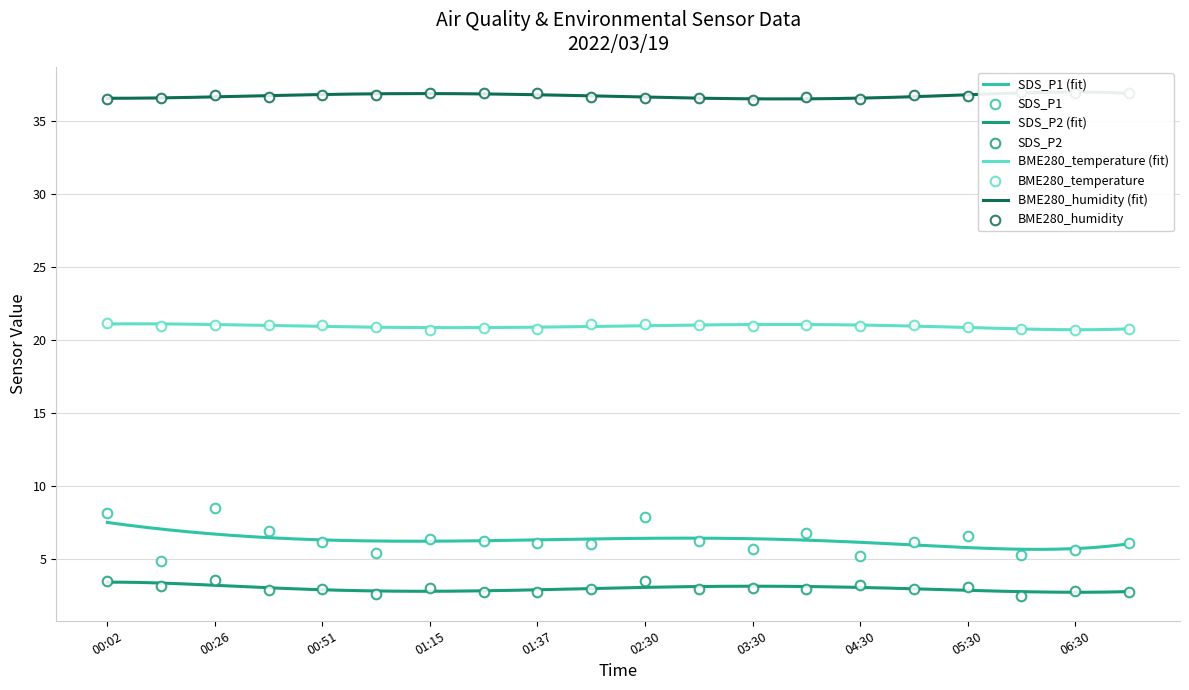

At how many categories does at least one series exceed 26?

20